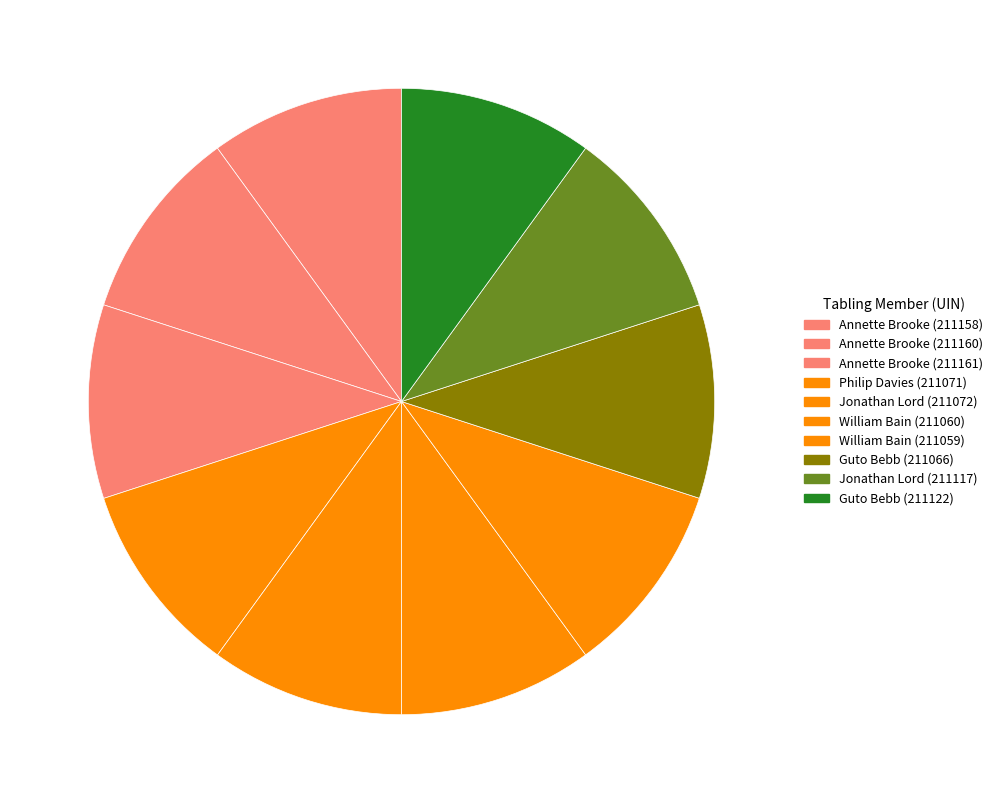

How many slices are in this pie chart?

10